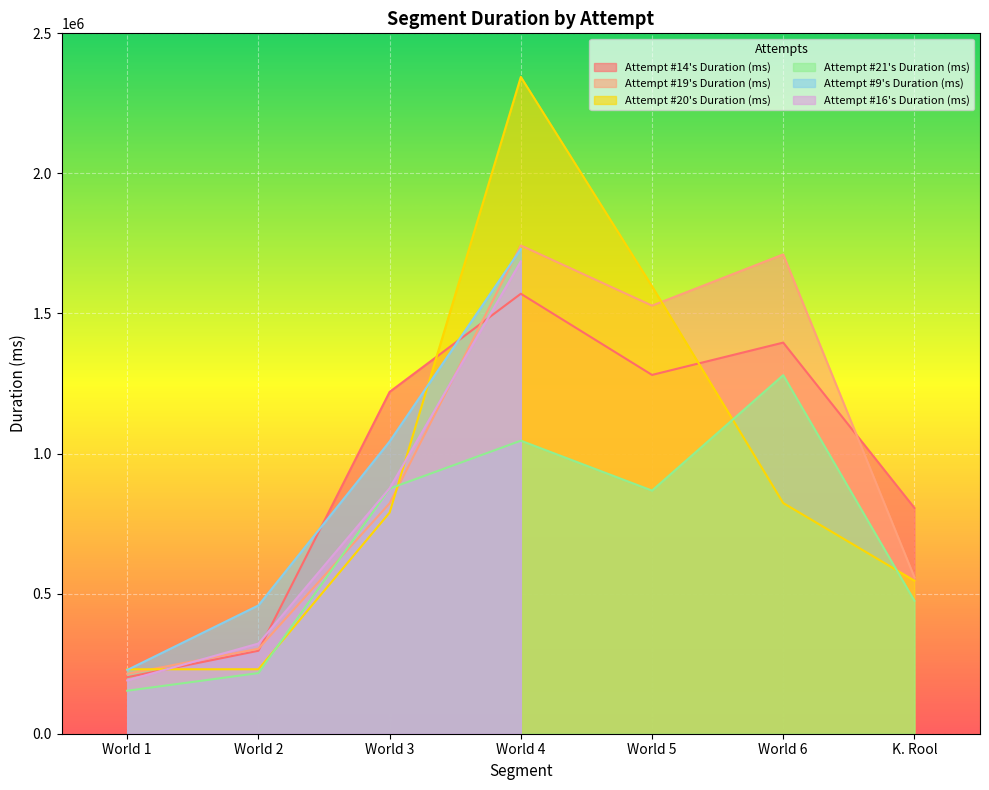

The value of Attempt #14's Duration (ms) at World 2 is 296204. True or false?

True